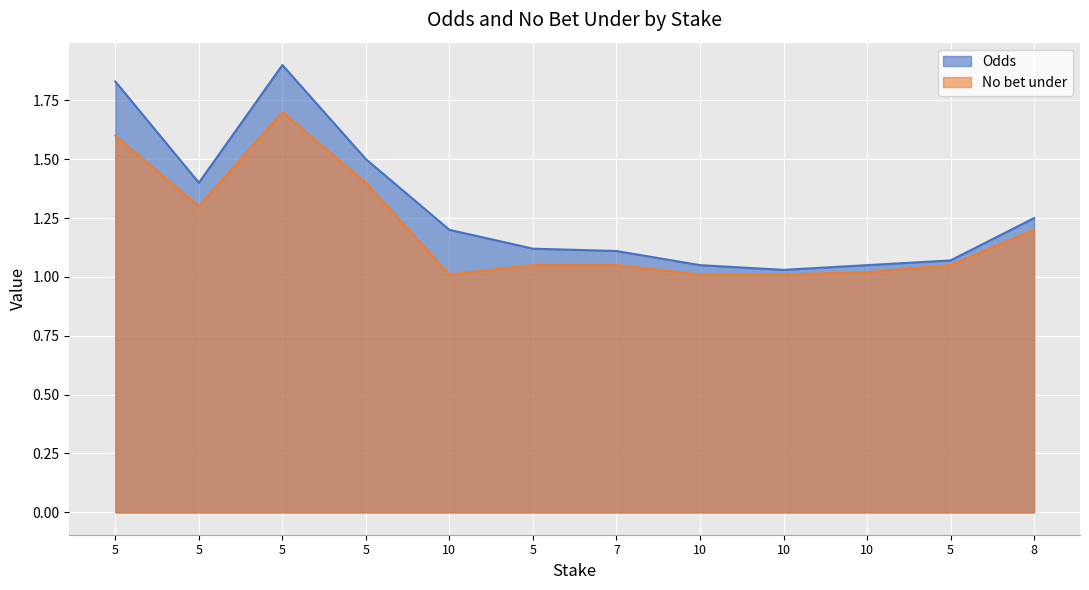

What is the difference between the No bet under values at 5 and 5?

0.3